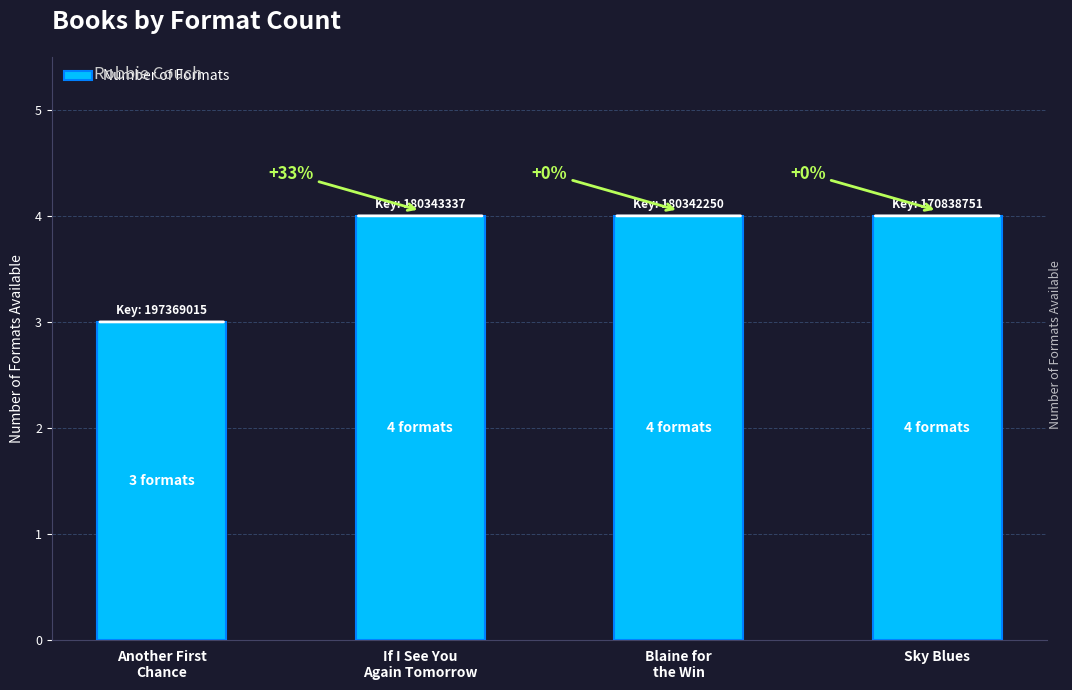

Does the chart contain any negative values?

No